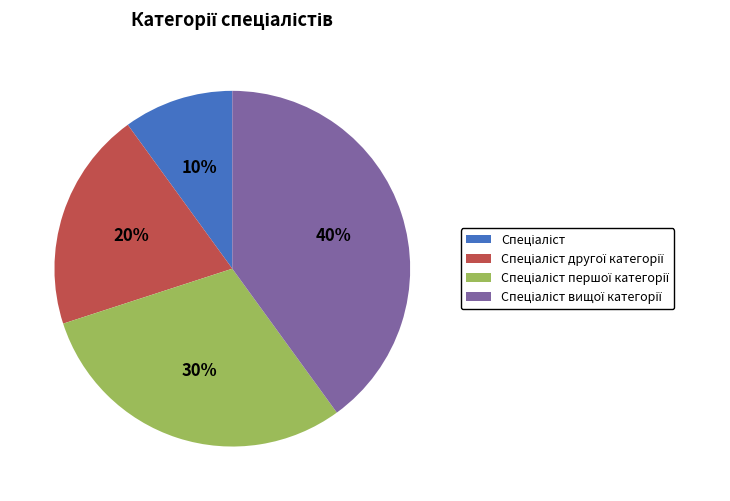

To the nearest percent, what is the difference between the largest and smallest slice percentages?

30%